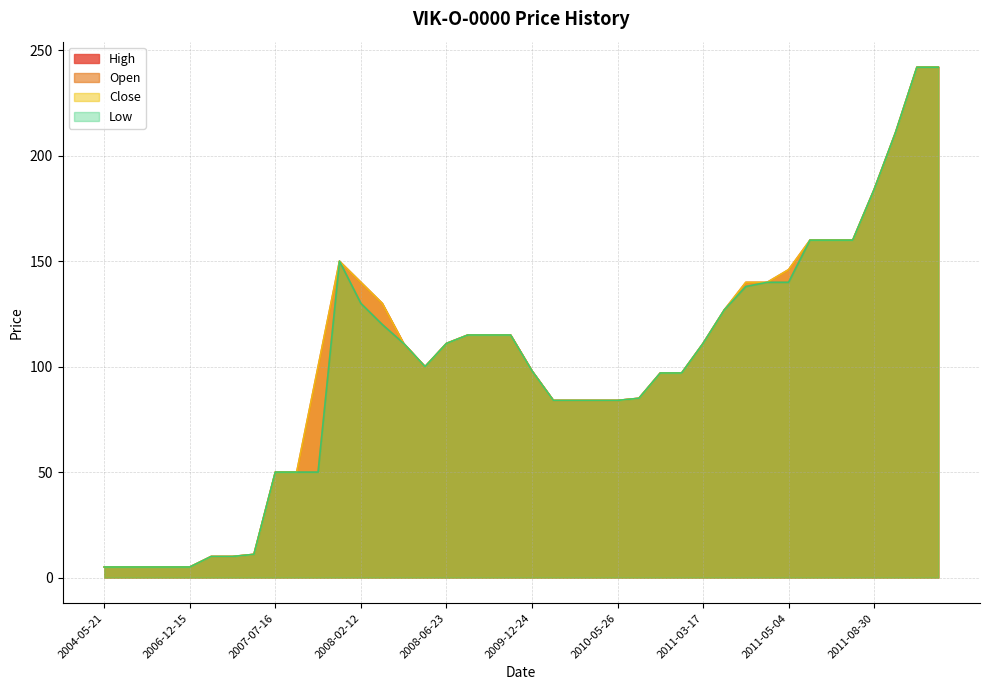

True or false: Low and Open cross at least once.

False